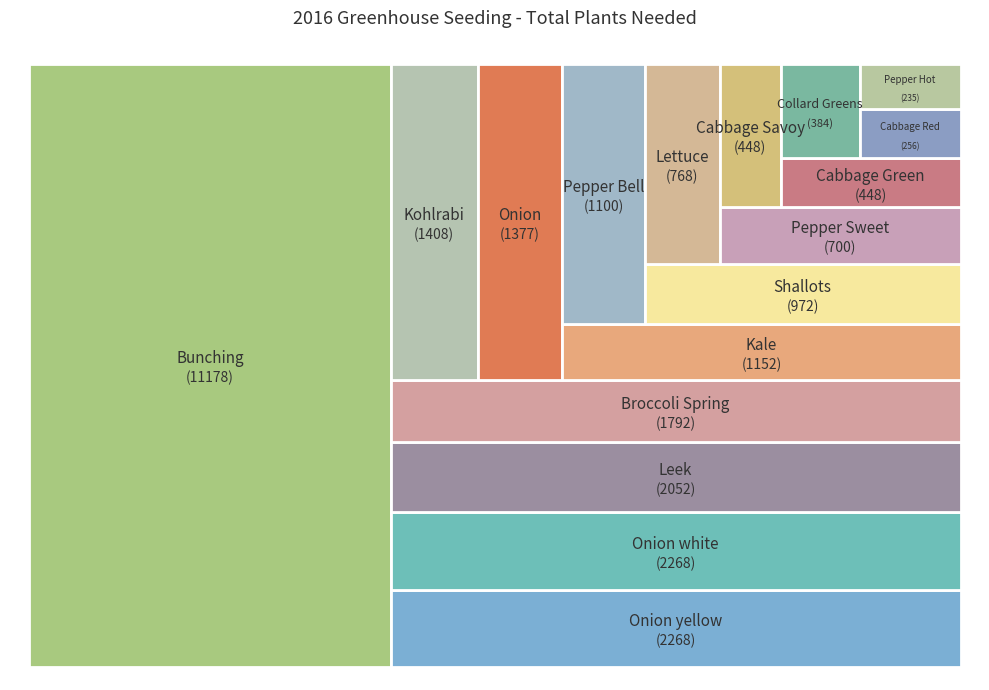

To the nearest percent, what is the difference between the Leek and Cabbage Red slice percentages?

6%